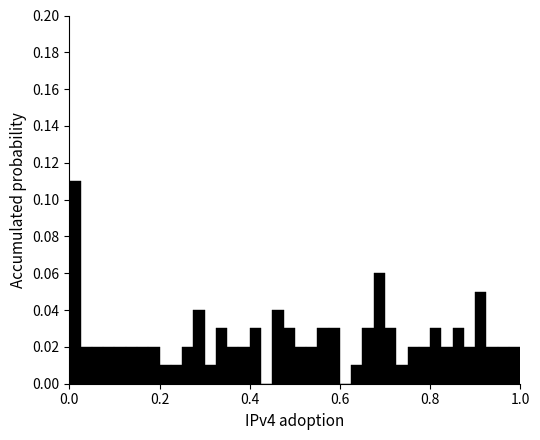

Around what value on the x-axis is the tallest bar? Give the approximate position of its centre, as read against the axis.

0.02